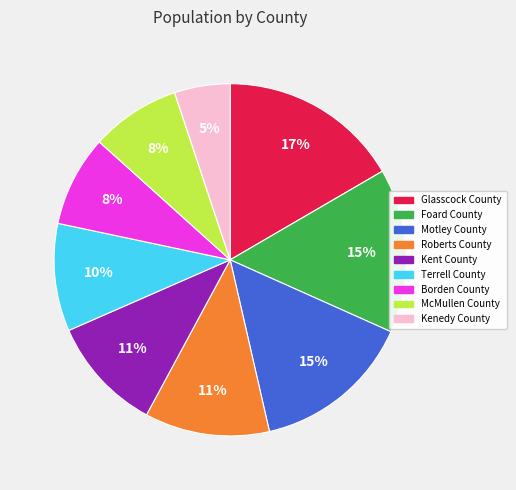

To the nearest percent, what is the difference between the largest and smallest slice percentages?

12%